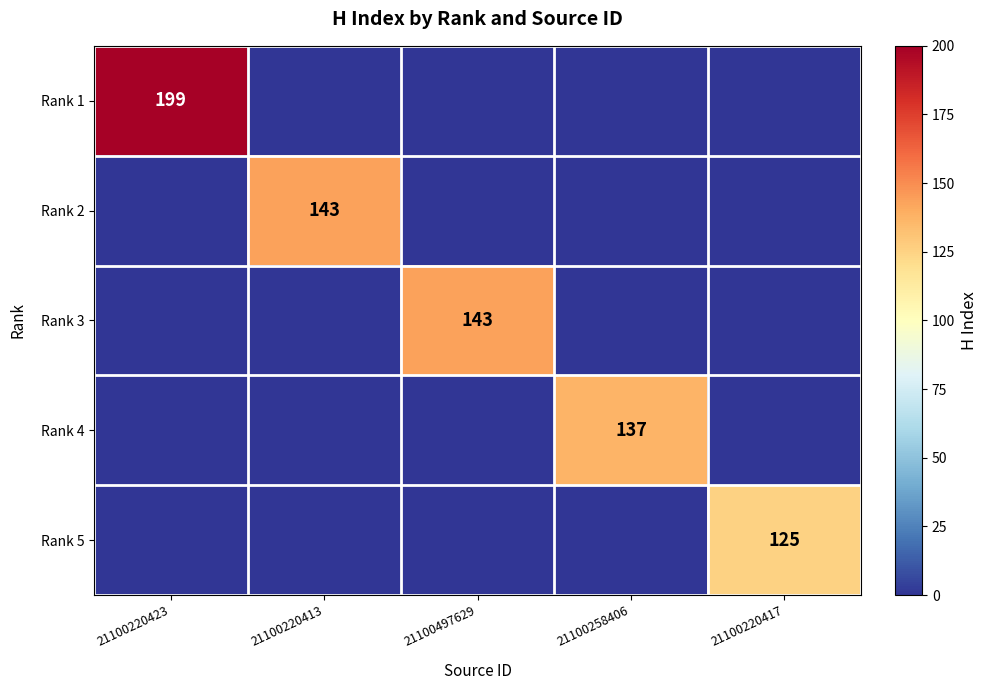

What is the total value across all series at 21100258406?

137